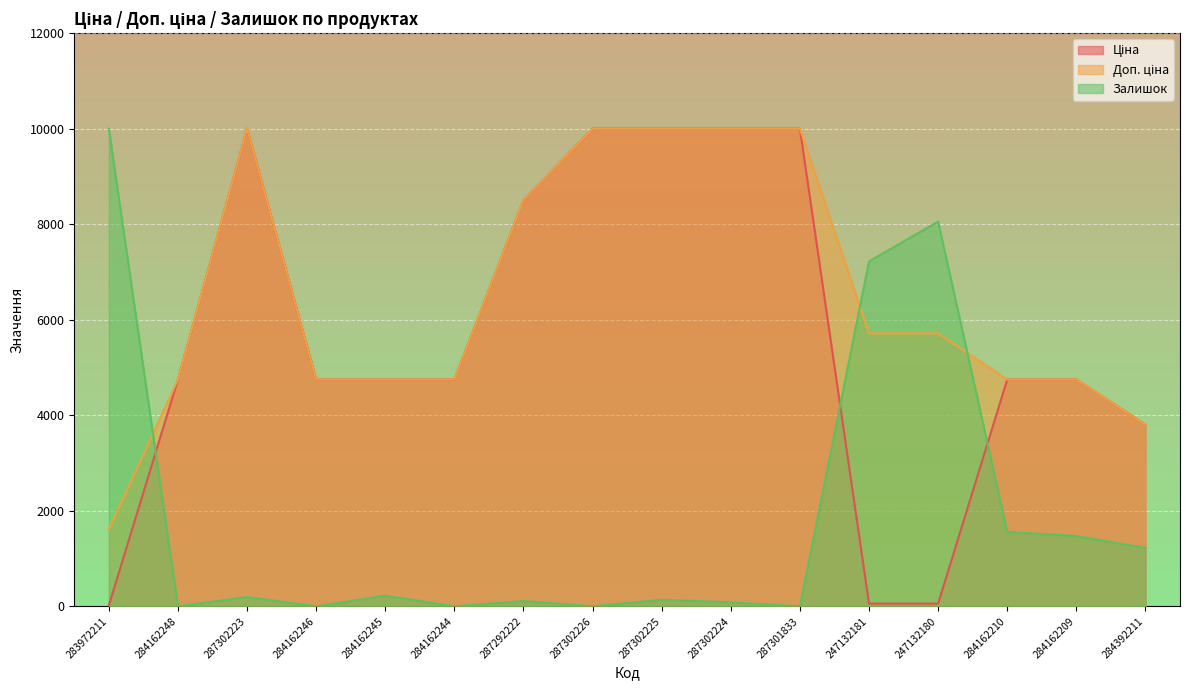

Which label corresponds to the largest value in the chart?

287302223